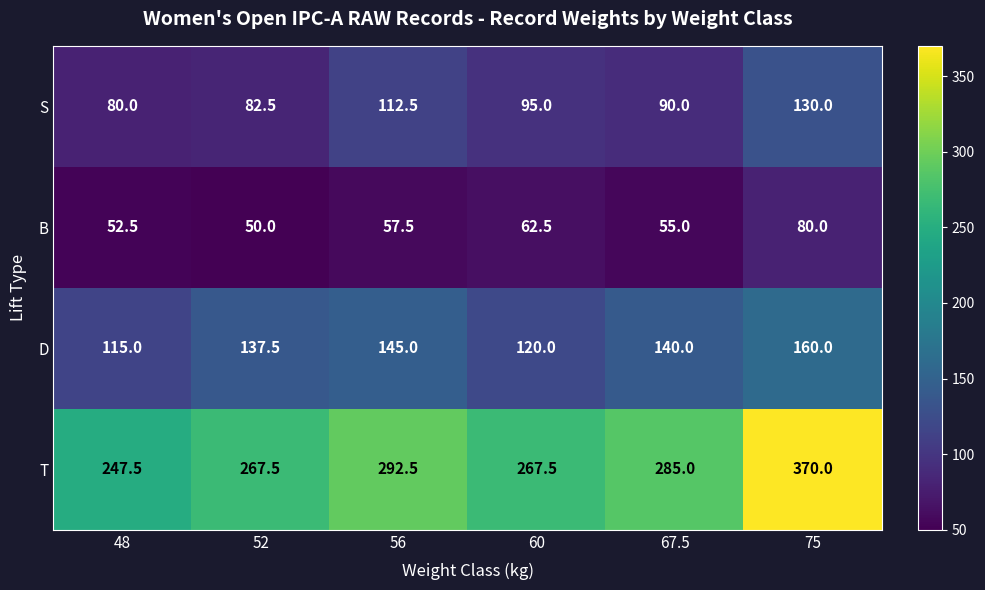

What is the difference between the second highest and second lowest values in the D series?

25.0